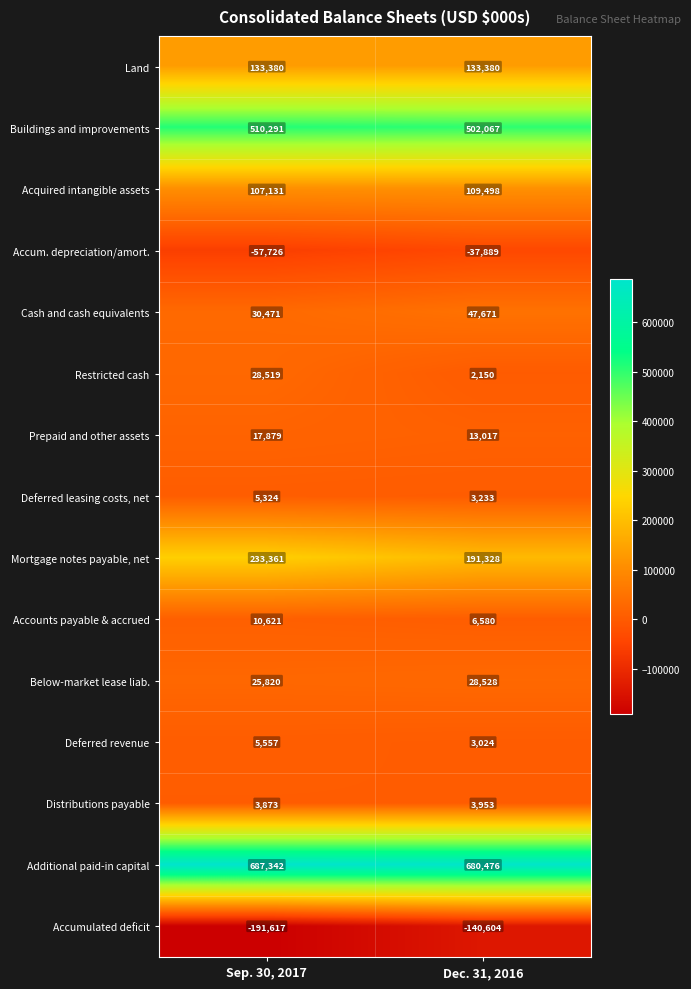

What is the sum of the Deferred leasing costs, net values at Dec. 31, 2016 and Sep. 30, 2017?

8557